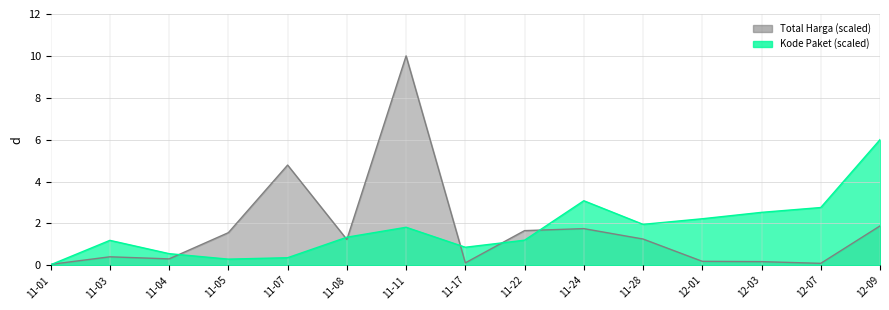

The value of Kode Paket (scaled) at 12-01 is 2.2. True or false?

True